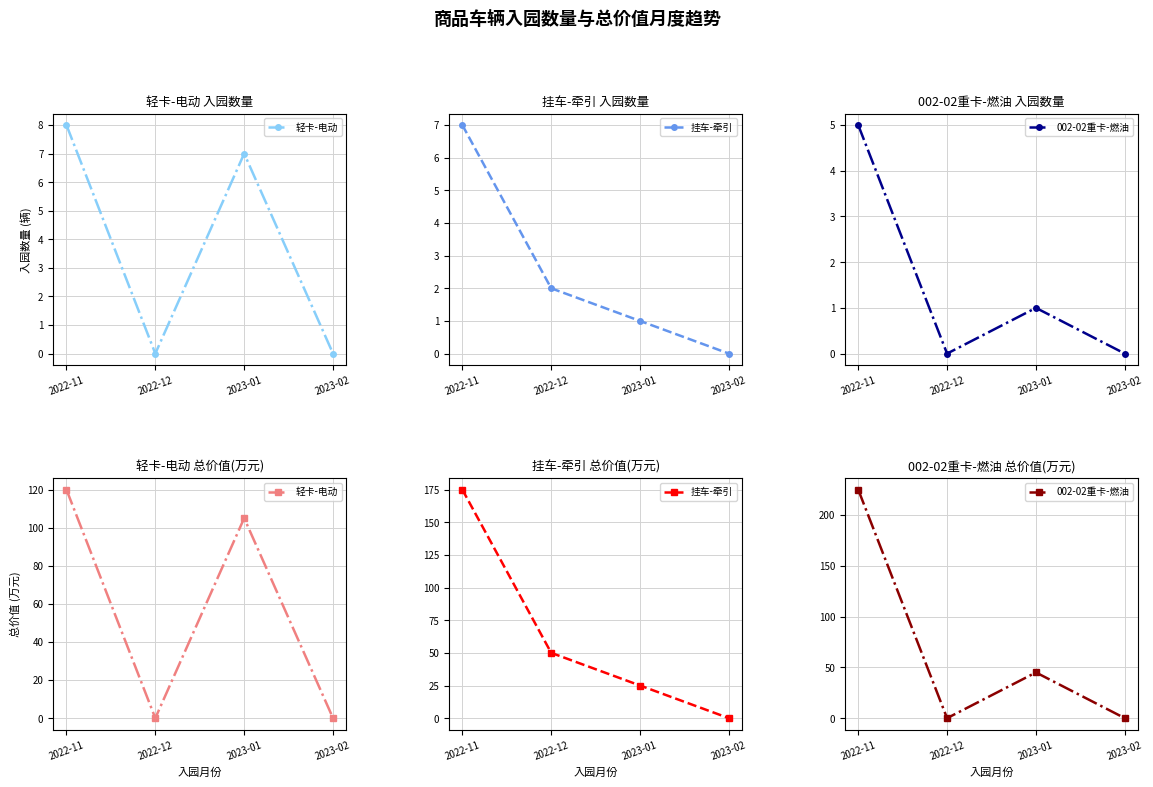

How many lines are shown in the chart?

3